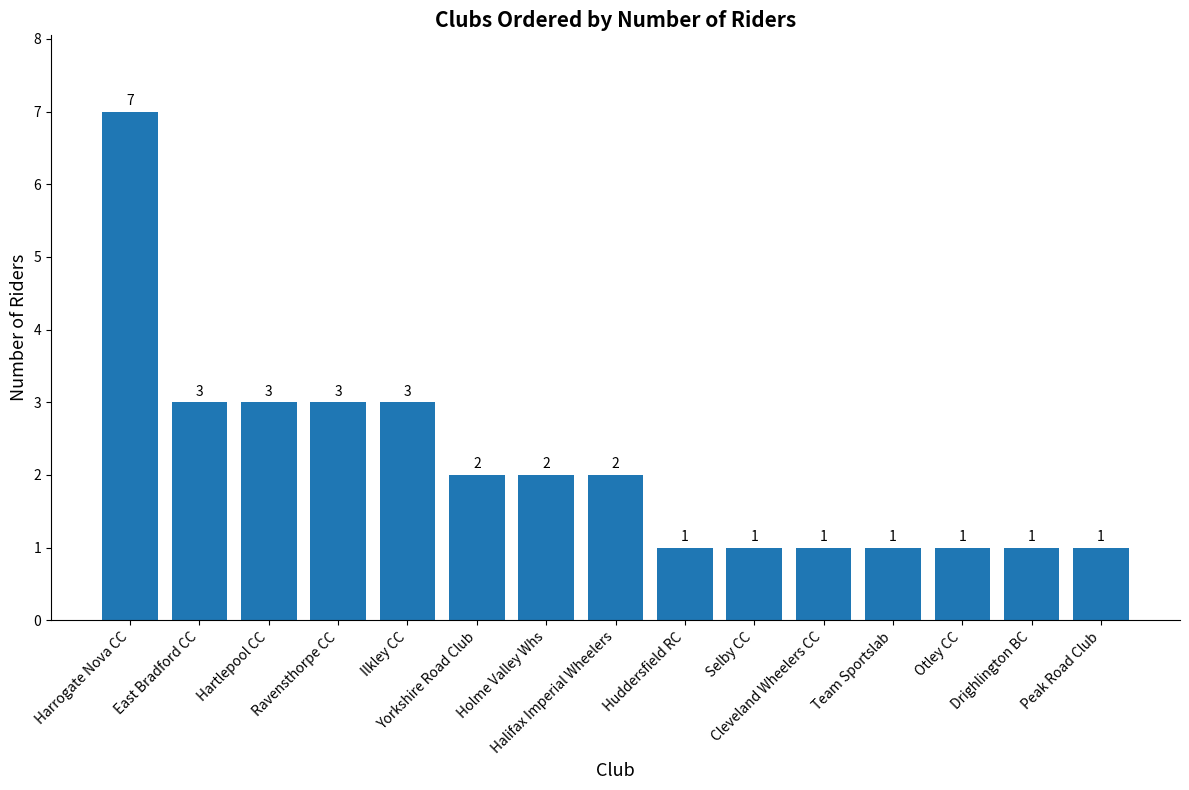

Which has a higher value, Yorkshire Road Club or Huddersfield RC?

Yorkshire Road Club